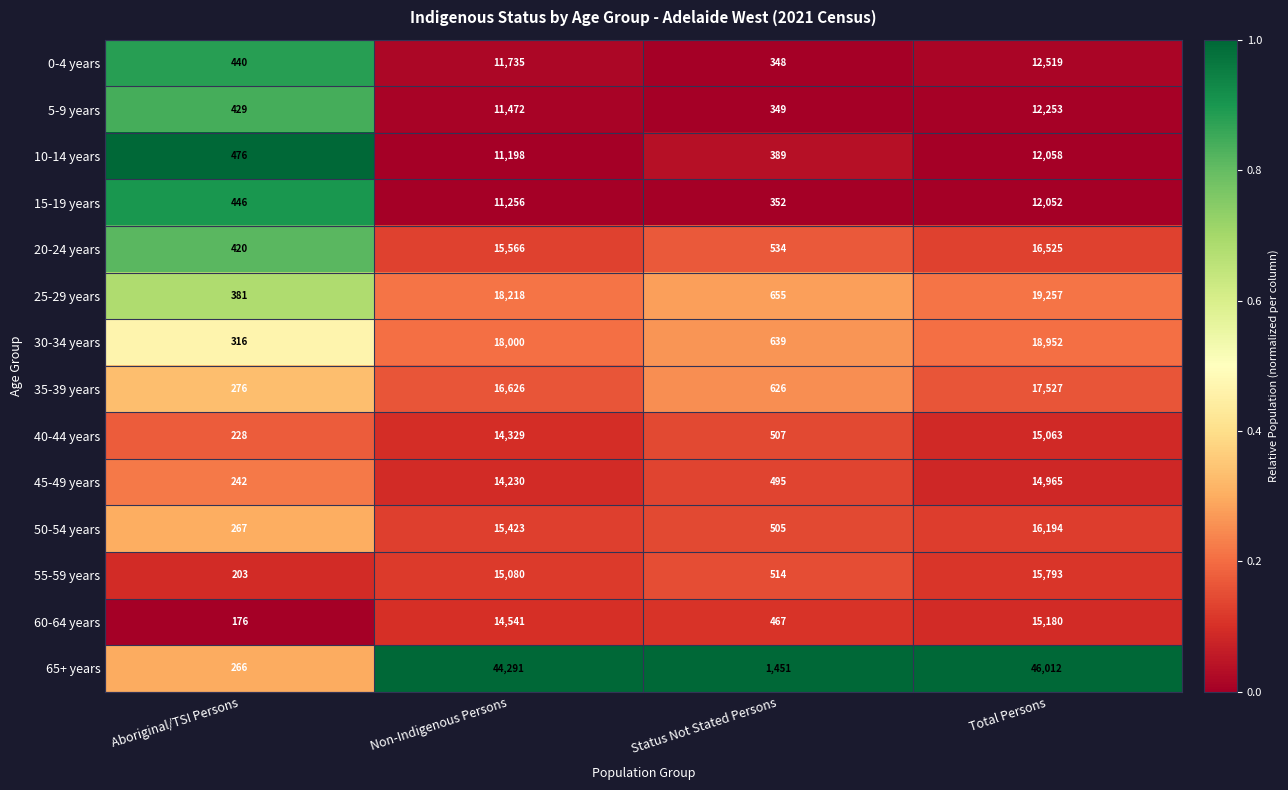

What is the greatest value displayed?

46012